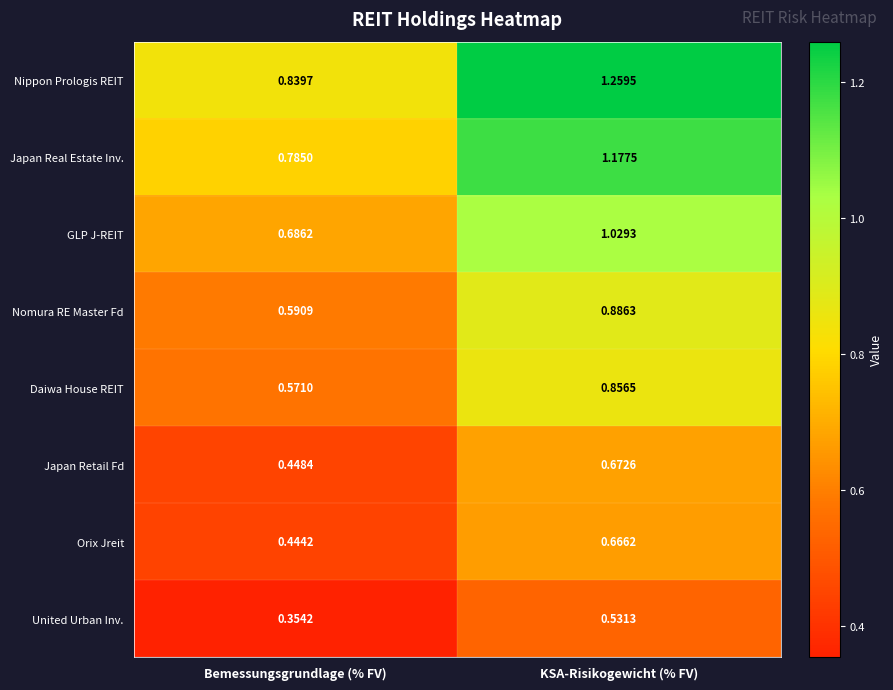

Where is Japan Retail Fd nearest to the value 0?

Bemessungsgrundlage (% FV)